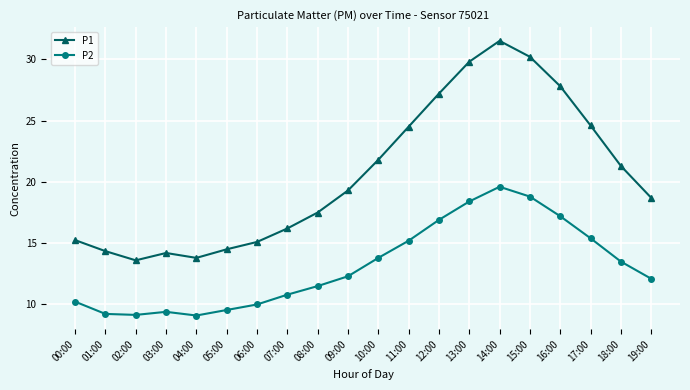

What is the smallest value displayed?

9.1